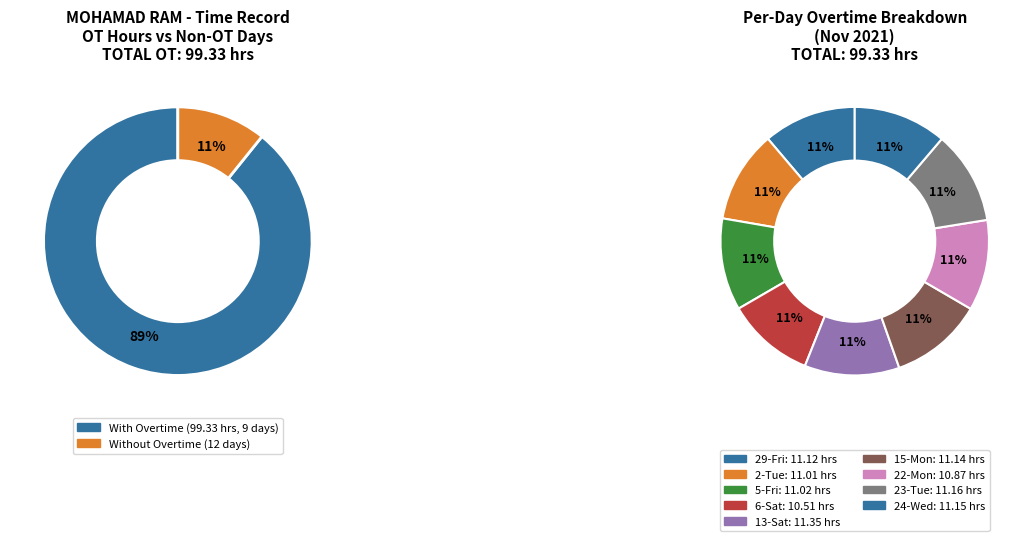

What percentage do 13-Sat and 15-Mon together represent?

22.6%